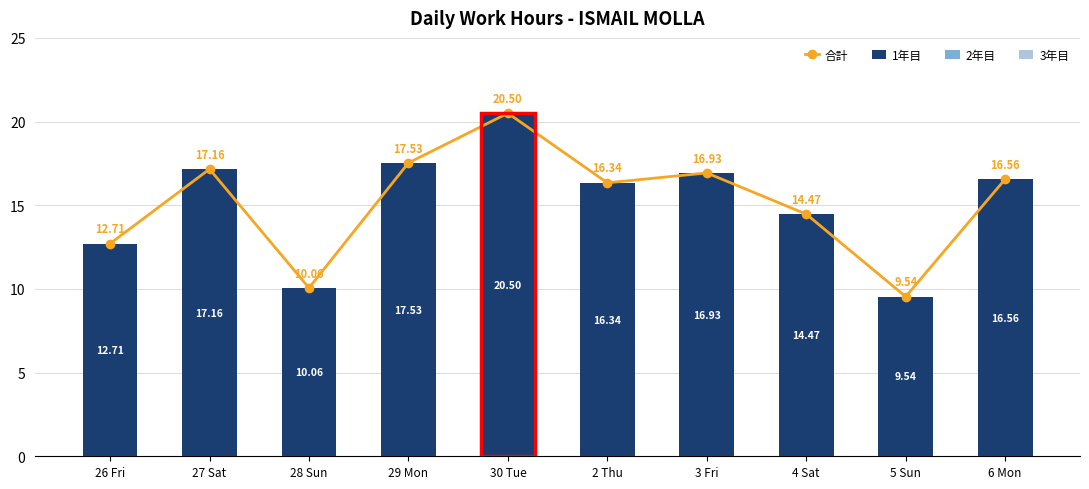

What are all the series names shown in the legend?

合計, 1年目, 2年目, 3年目